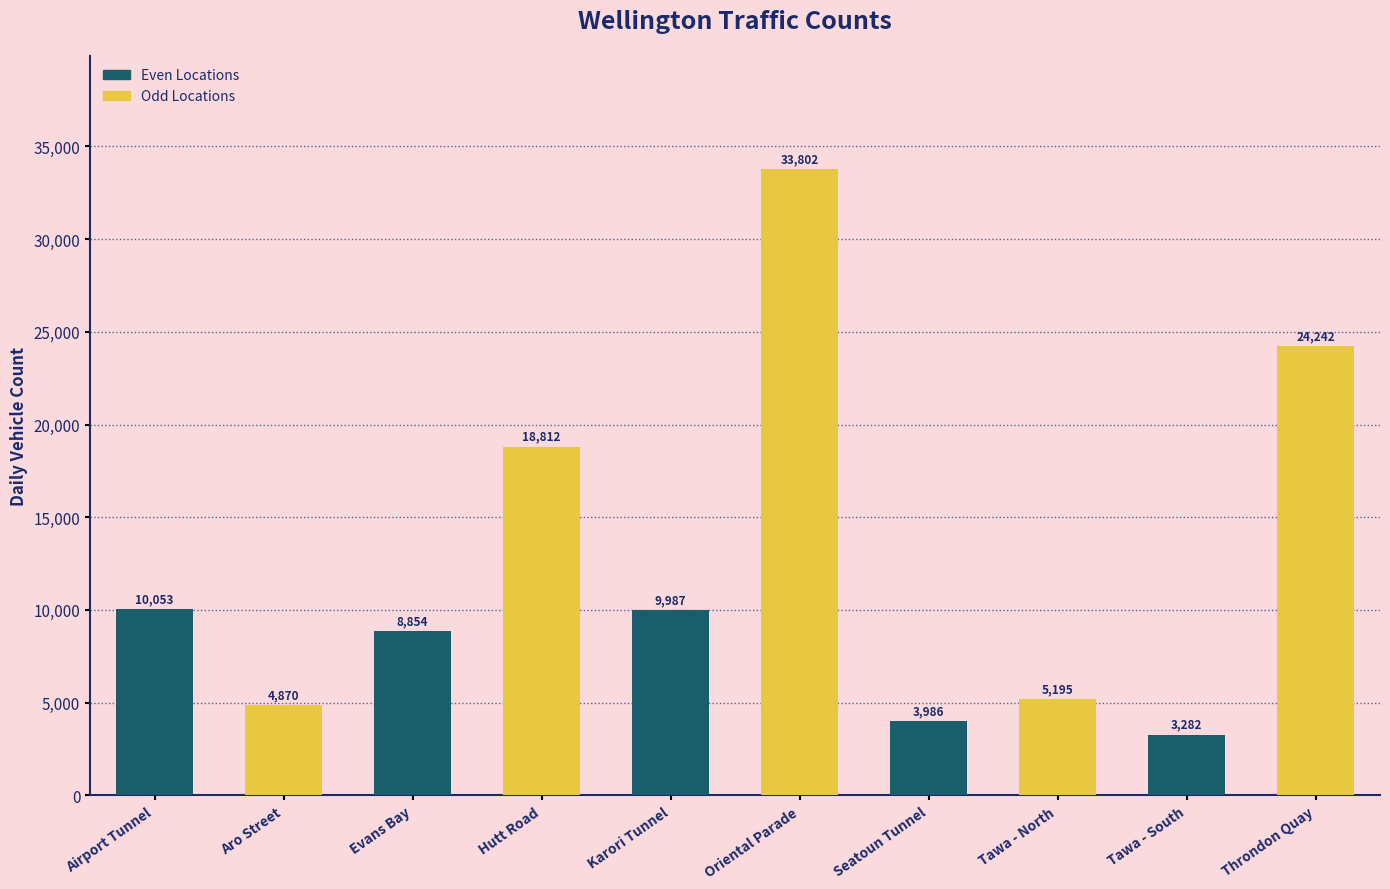

List the labels in order of value, smallest first.

Tawa - South, Seatoun Tunnel, Aro Street, Tawa - North, Evans Bay, Karori Tunnel, Airport Tunnel, Hutt Road, Throndon Quay, Oriental Parade